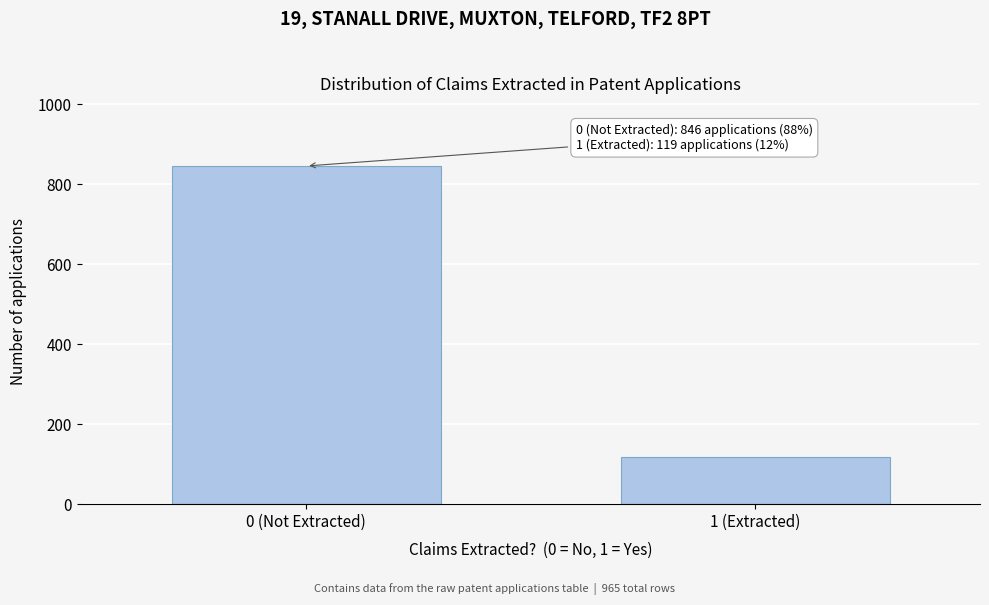

Reading left to right, what are all the values shown in this chart?

0 (Not Extracted)=846	1 (Extracted)=119